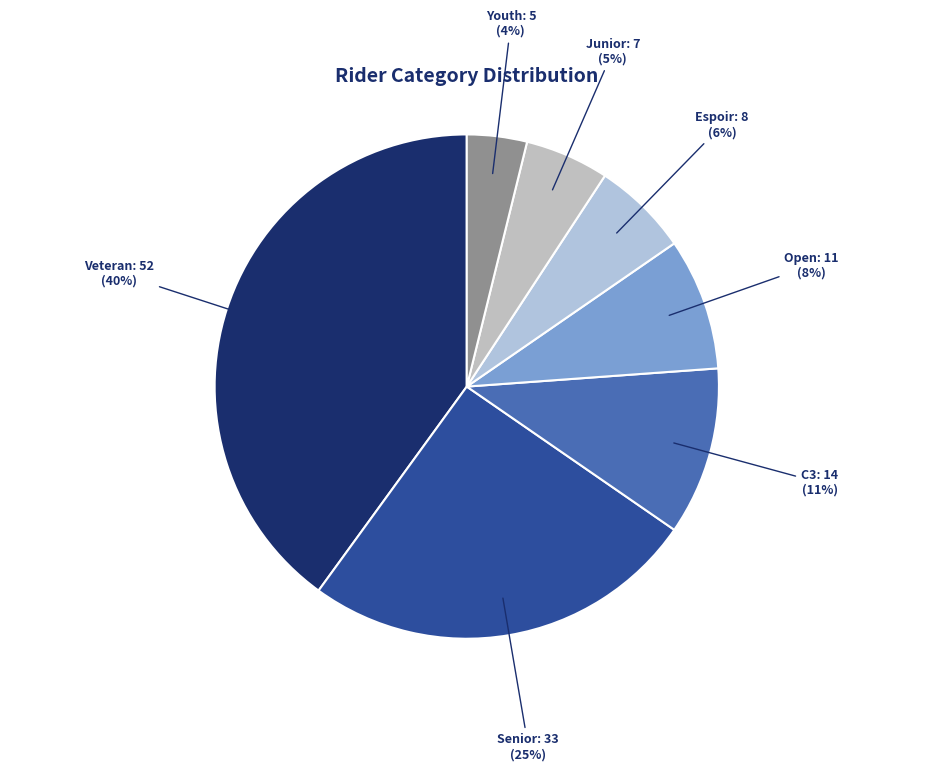

Do Senior and Junior together represent more than half of the pie?

No